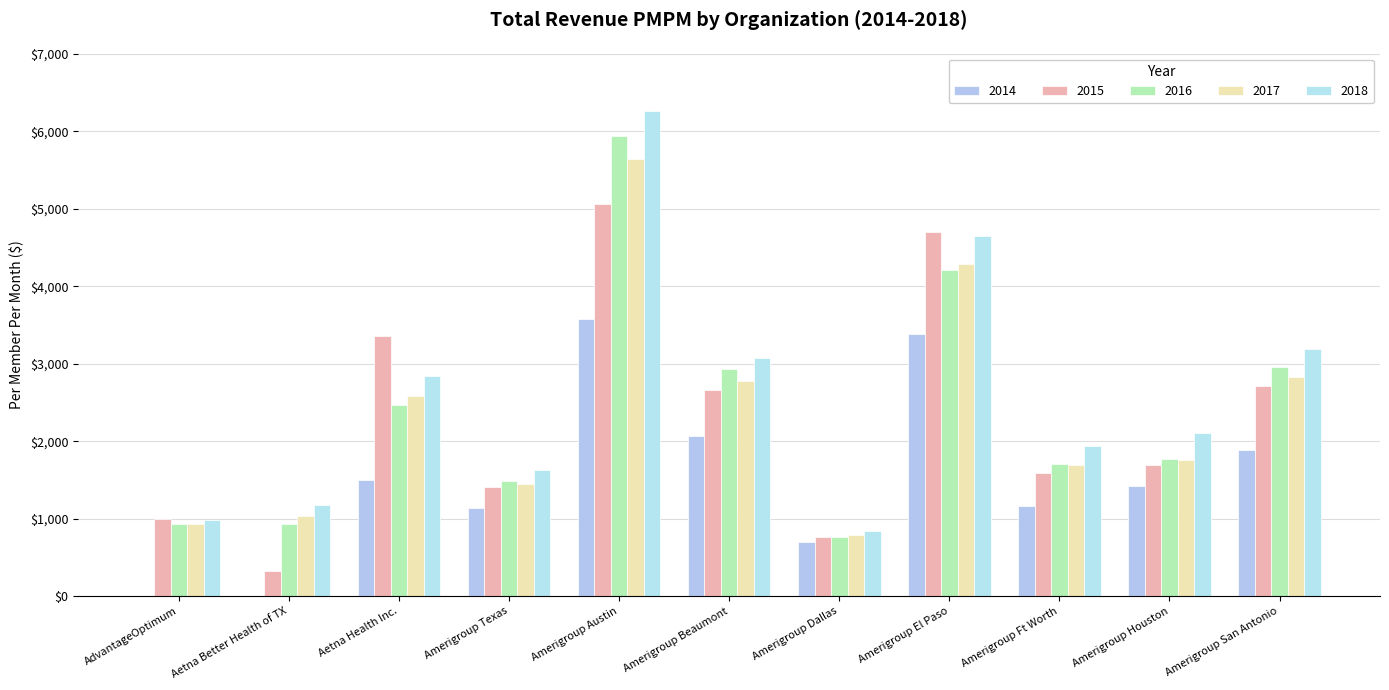

Is the value of 2016 at Amerigroup Ft Worth greater than the value of 2014 at Amerigroup Texas?

Yes